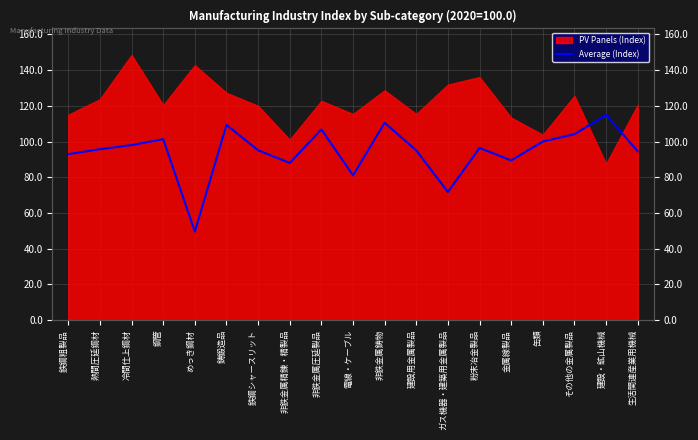

Between 鉄鋼粗製品 and 非鉄金属精錬・精製品, which is larger?

鉄鋼粗製品